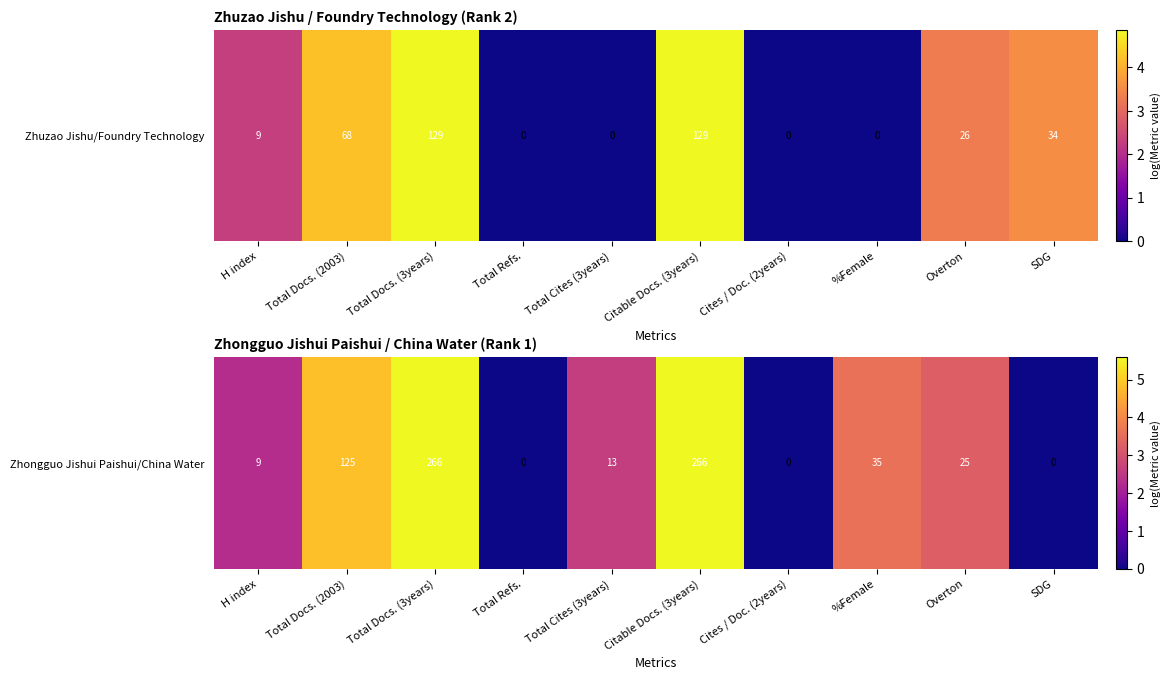

What is the difference between the second highest and minimum values?

5.6